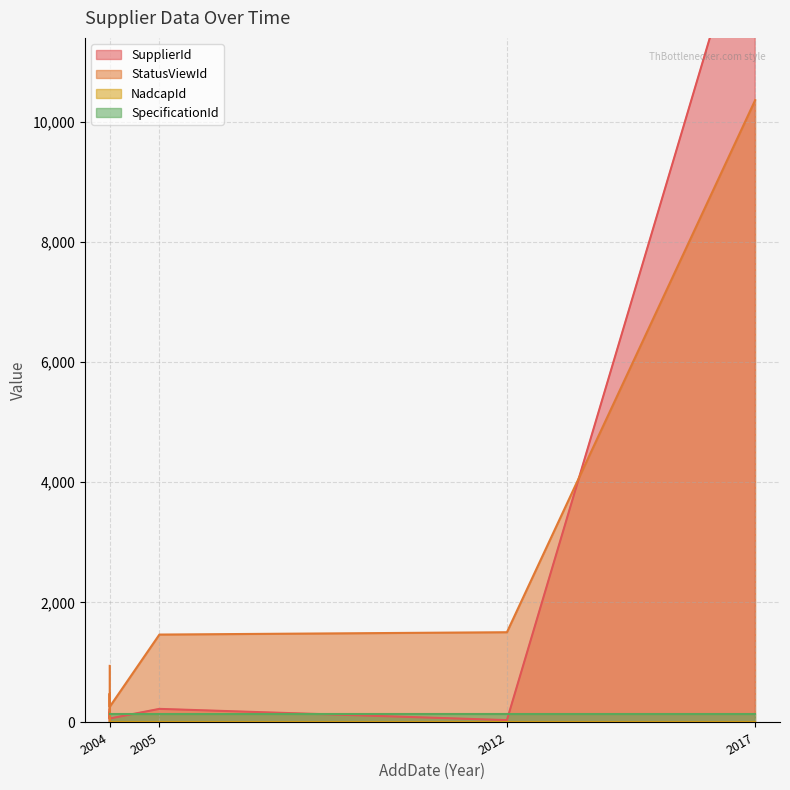

How many lines are shown in the chart?

4